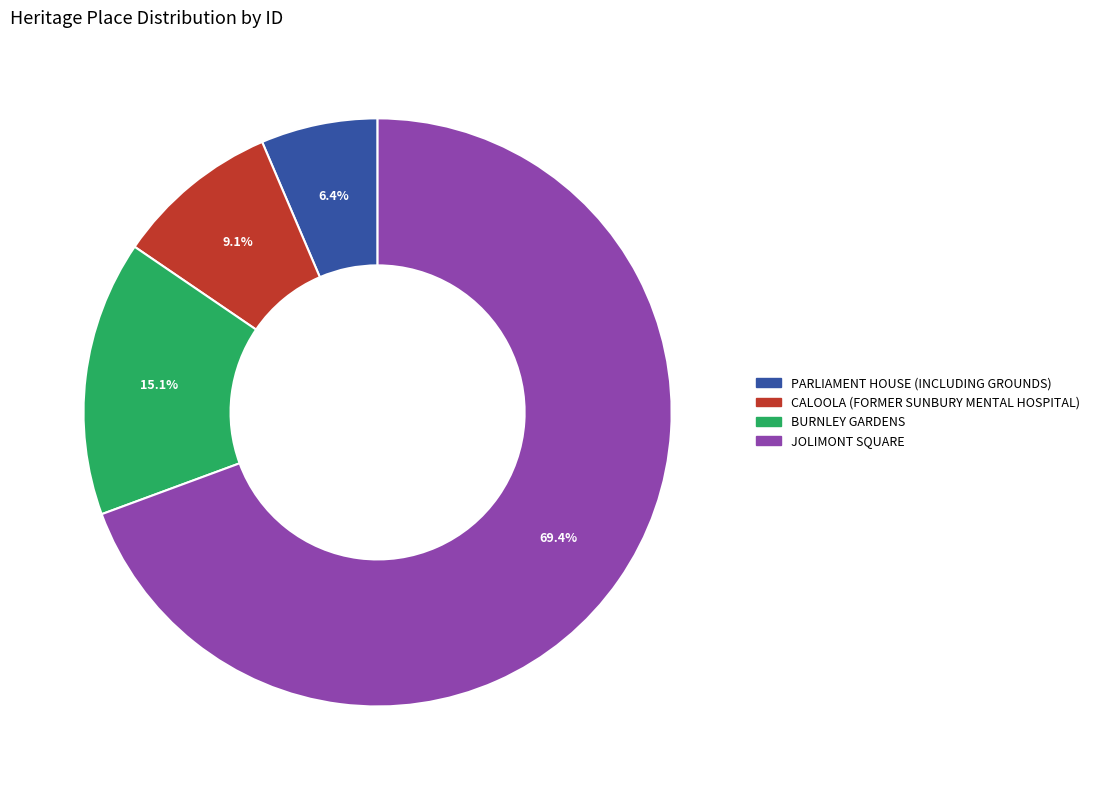

Combined, what portion of the pie is JOLIMONT SQUARE and BURNLEY GARDENS?

84.5%